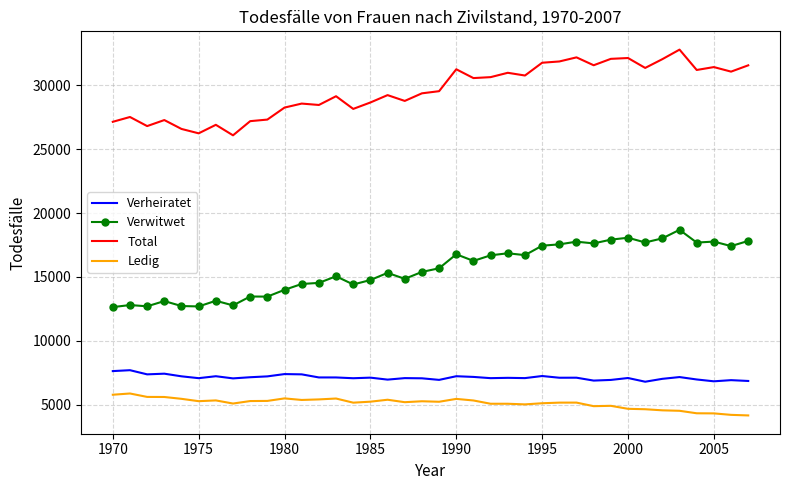

What is the smallest value displayed?

4160